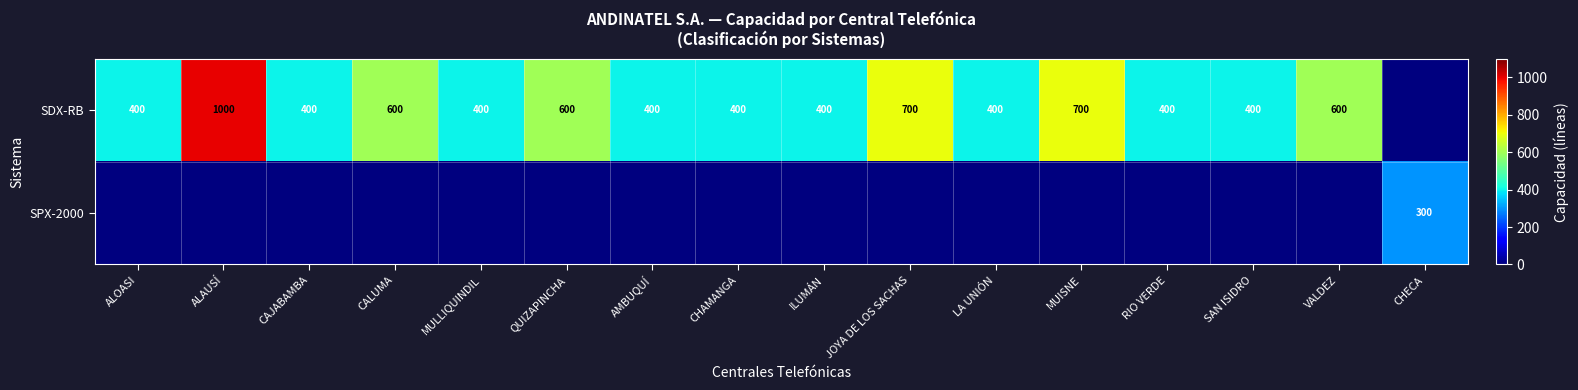

At how many categories does at least one series exceed 815?

1